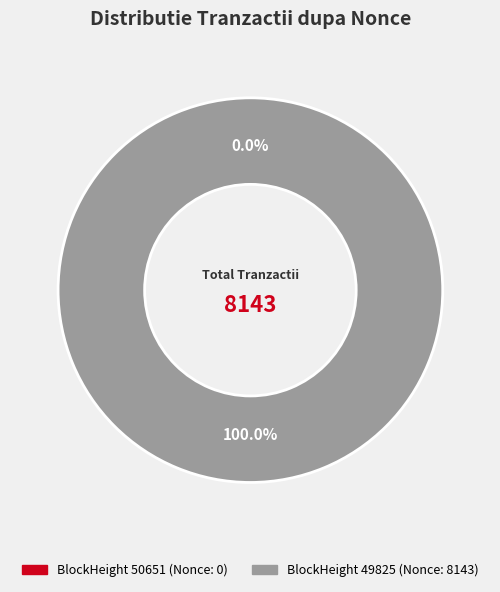

Which slice is the smallest?

50651